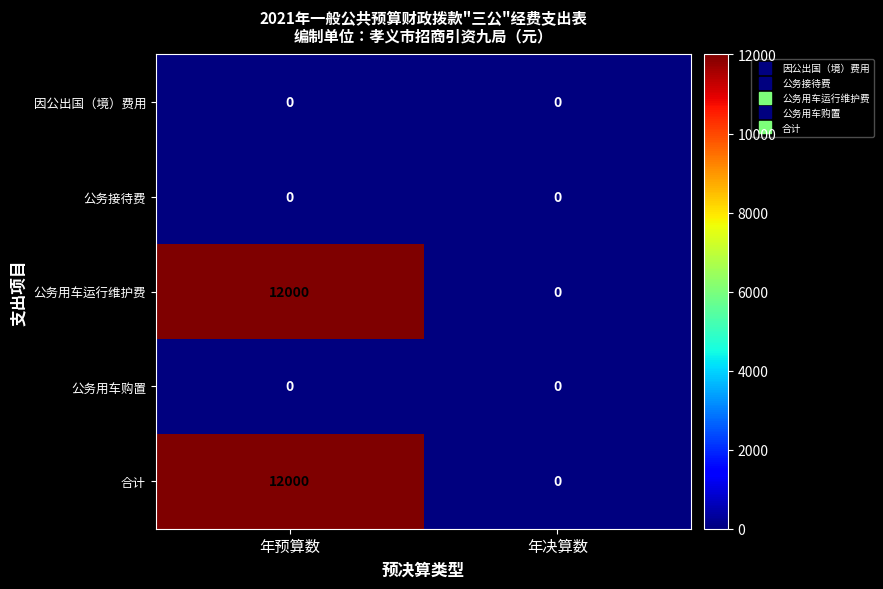

Reading right to left, extract all data points from this chart.

因公出国（境）费用: 年决算数=0	年预算数=0
公务接待费: 年决算数=0	年预算数=0
公务用车运行维护费: 年决算数=0	年预算数=12000
公务用车购置: 年决算数=0	年预算数=0
合计: 年决算数=0	年预算数=12000